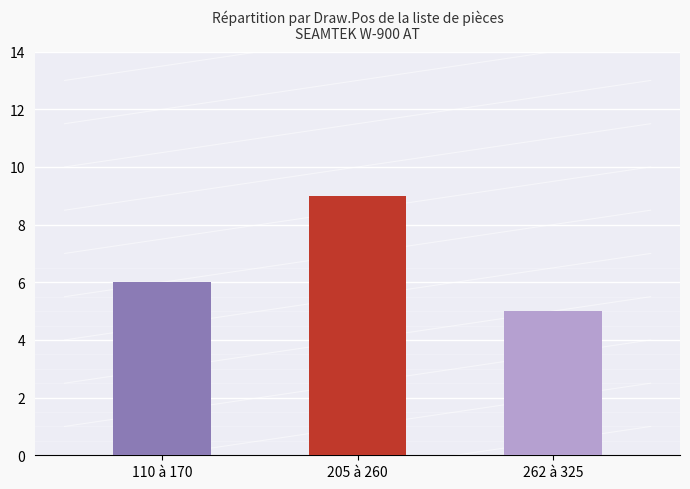

Which label corresponds to the largest value in the chart?

205 à 260